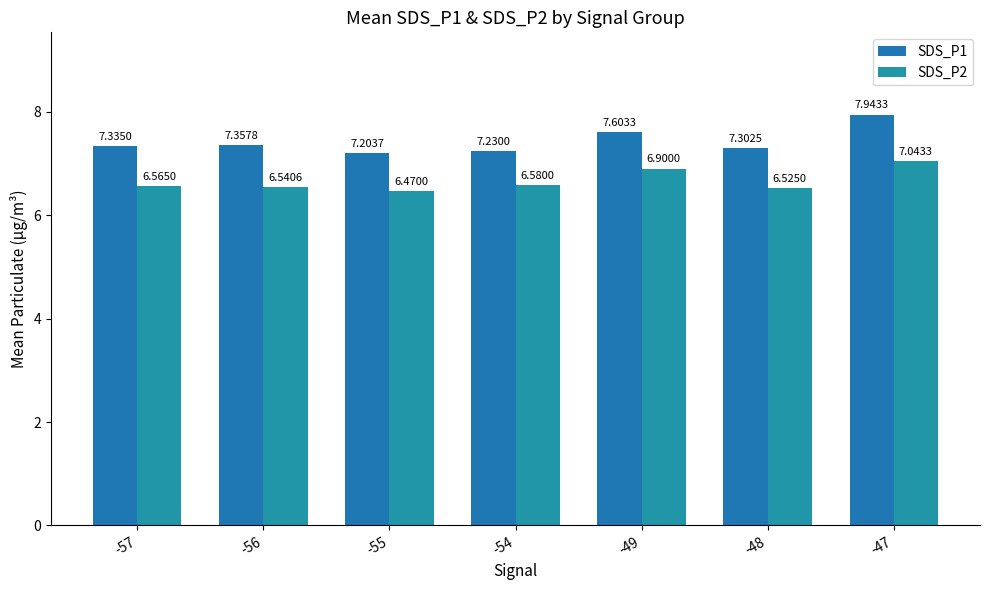

What is the difference between the maximum and minimum values in the SDS_P1 series?

0.7